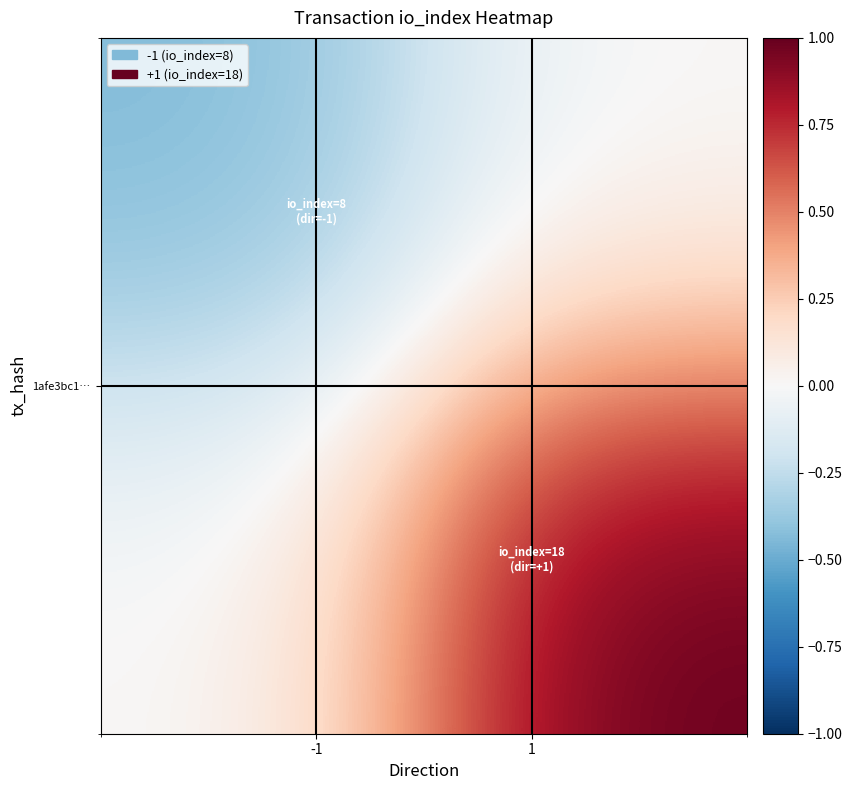

Count the number of data series in this chart.

2